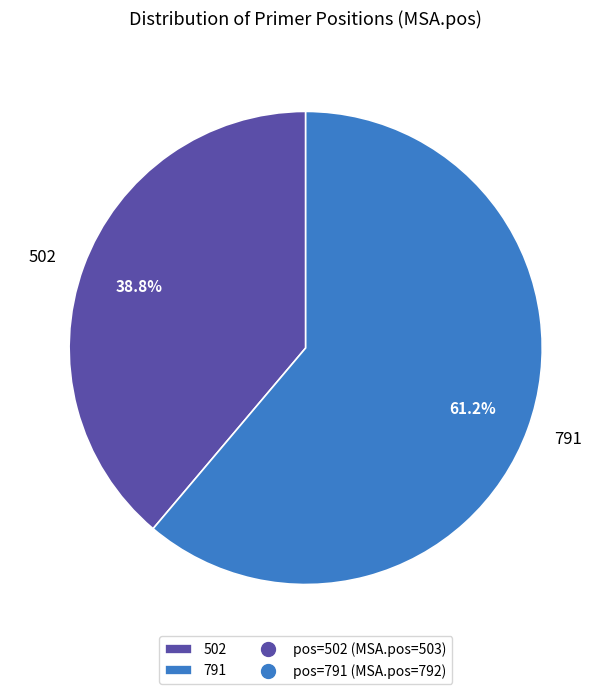

How many slices are in this pie chart?

2